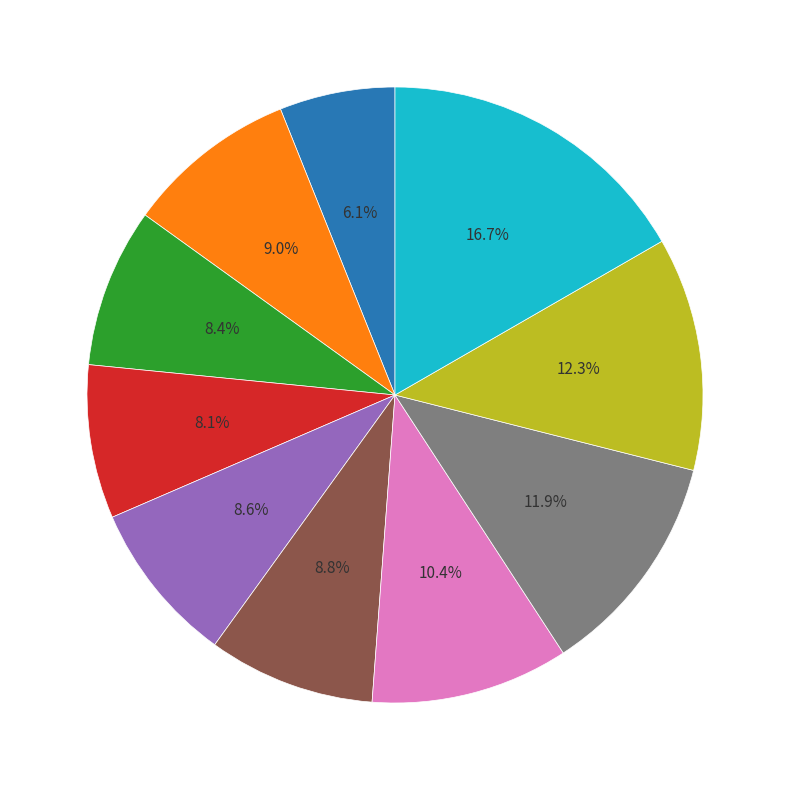

Does any single category account for the majority?

No